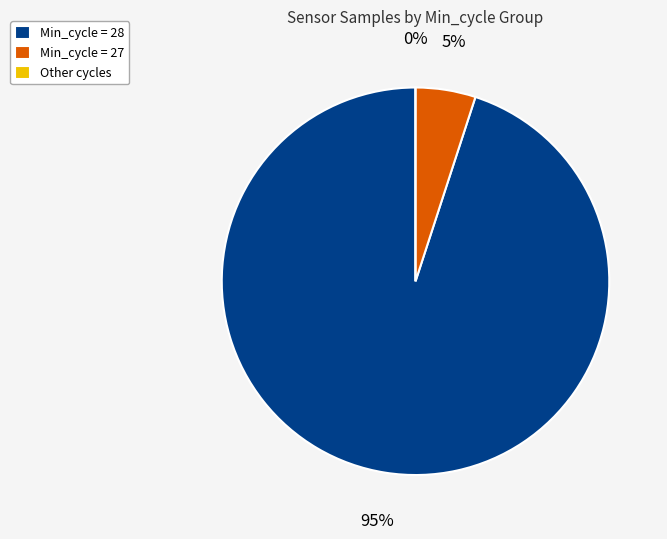

The 23 slice represents 16% of the pie. True or false?

False